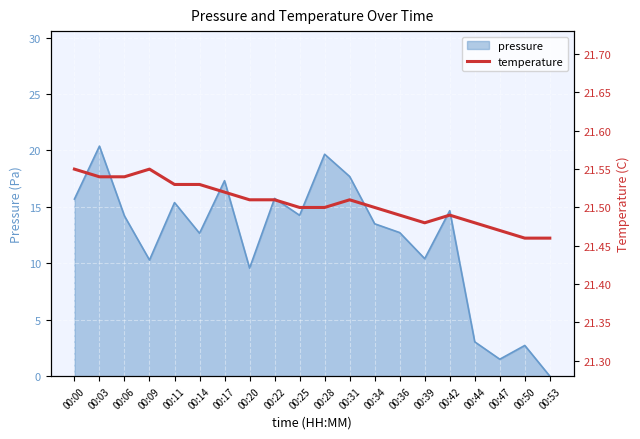

True or false: pressure has a value of 15.7 at 00:00.

True